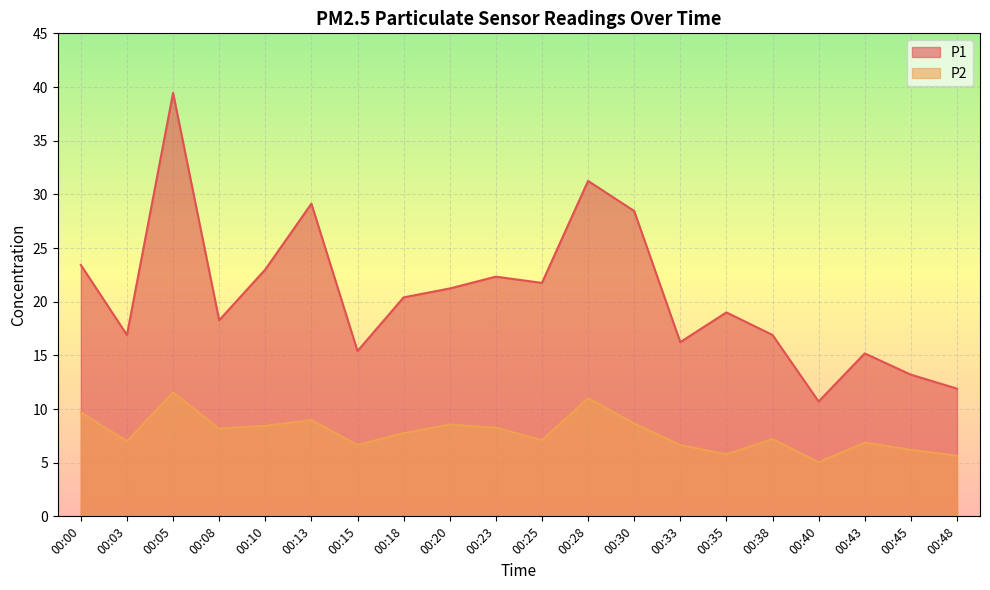

Where is the first local maximum for P2?

00:05